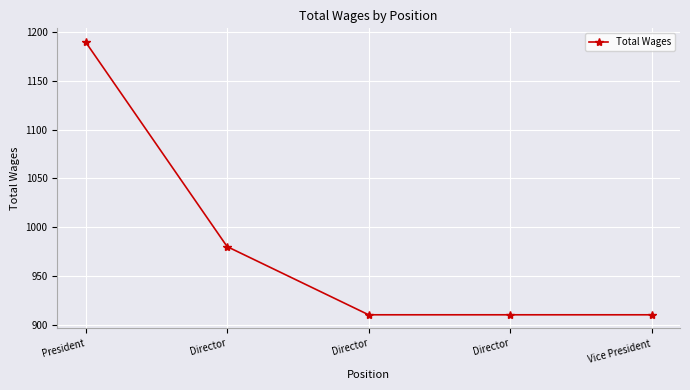

True or false: the data has more than 2 interior local peaks.

False